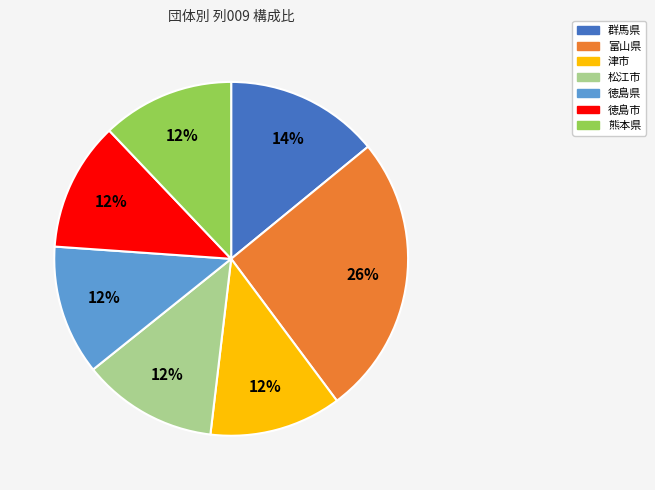

Is there a majority slice in this chart?

No